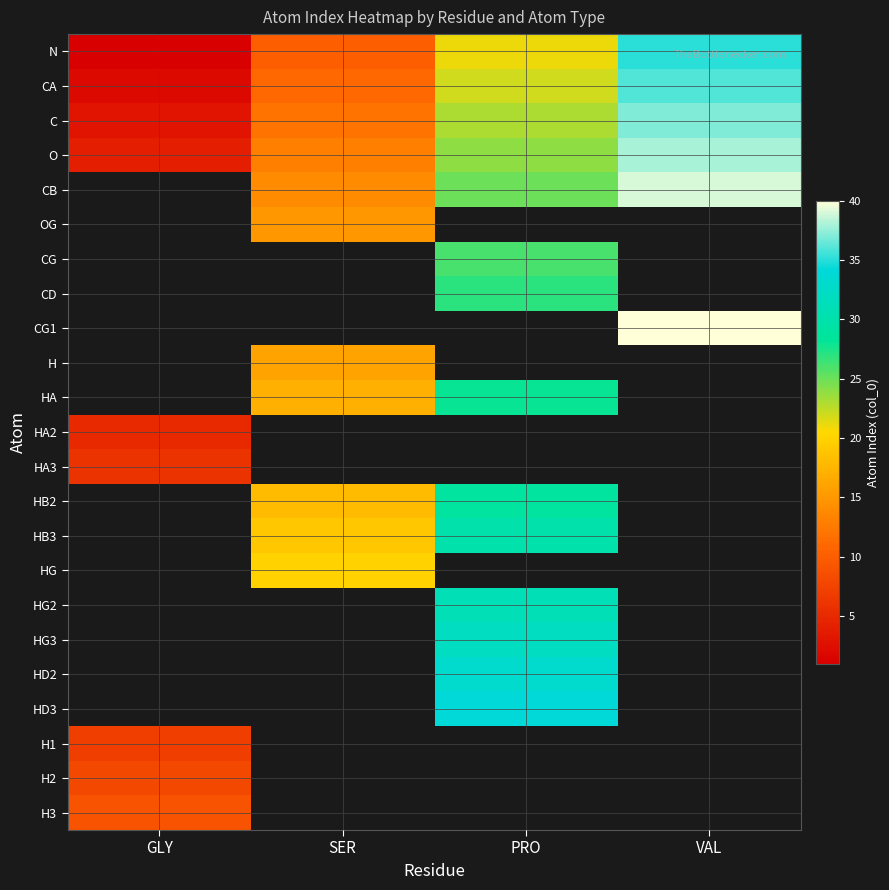

Is it true that CG1 equals 40.0 at VAL?

True